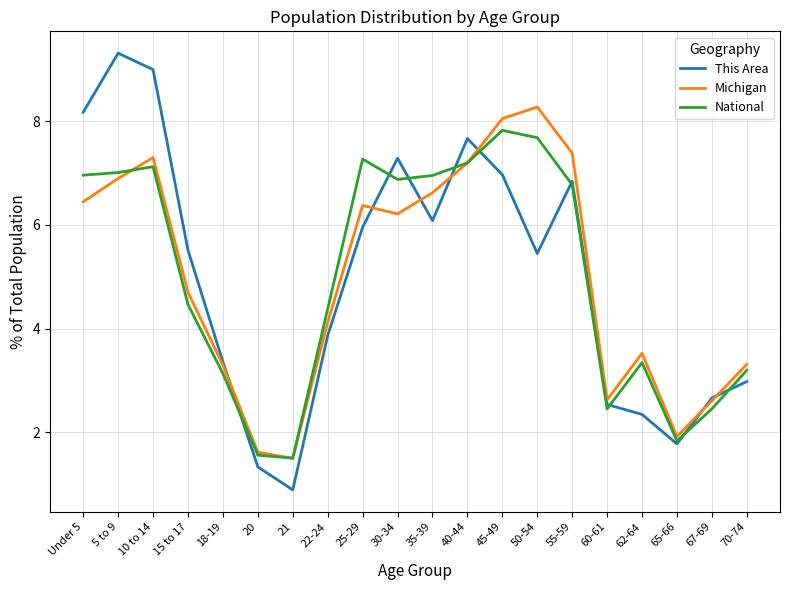

Rank the series at 5 to 9 from highest to lowest value.

This Area, National, Michigan